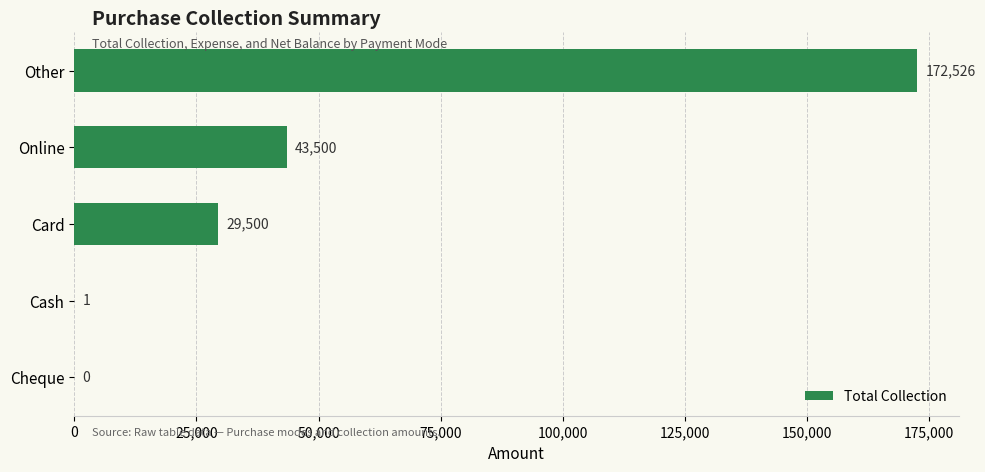

Does the chart contain stacked bars?

No